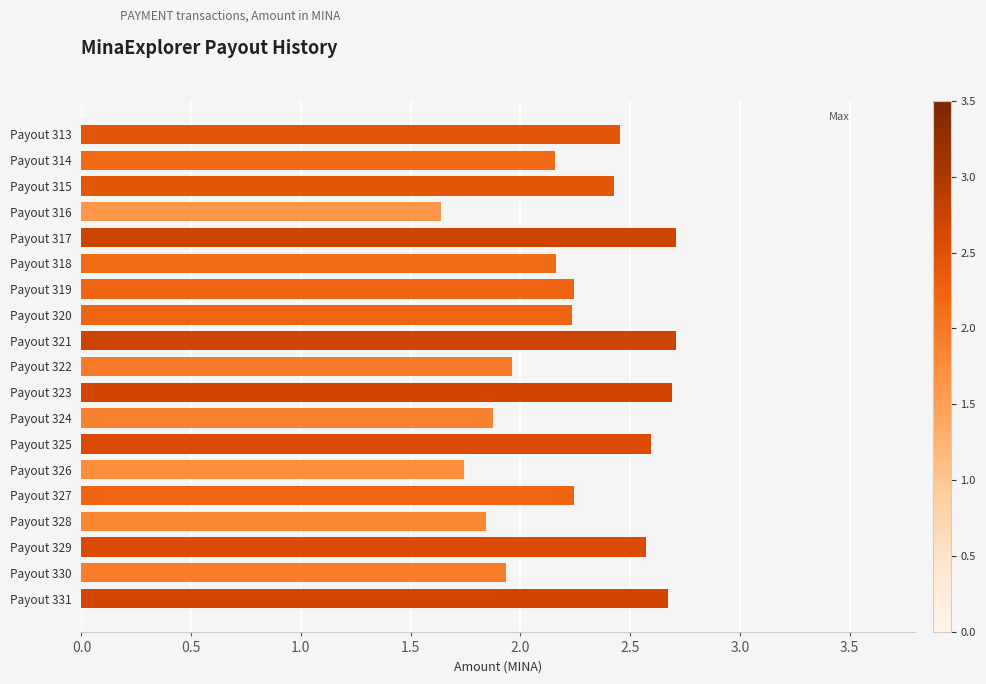

True or false: the data shows 1.9 at Payout 331.

False